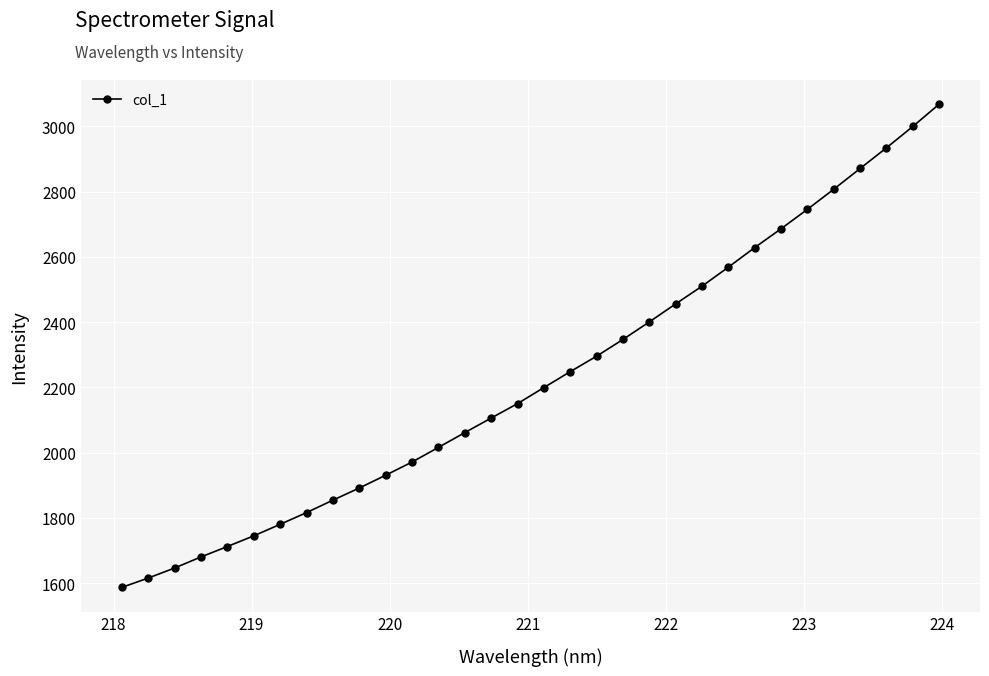

What is the greatest value displayed?

3067.9